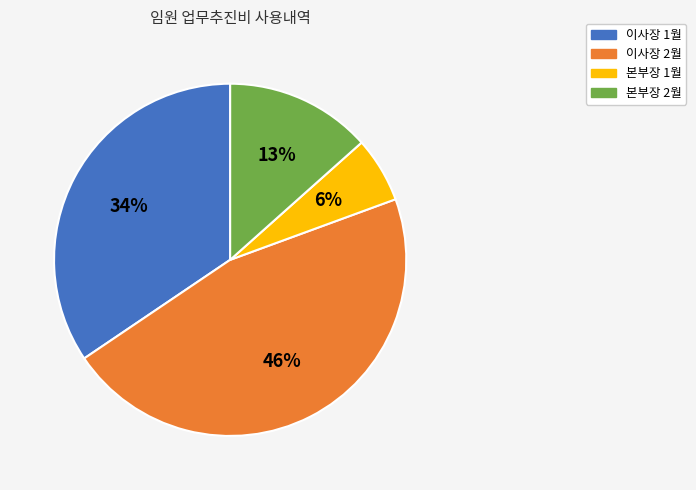

Is the sum of 본부장 1월 and 본부장 2월 greater than half?

No